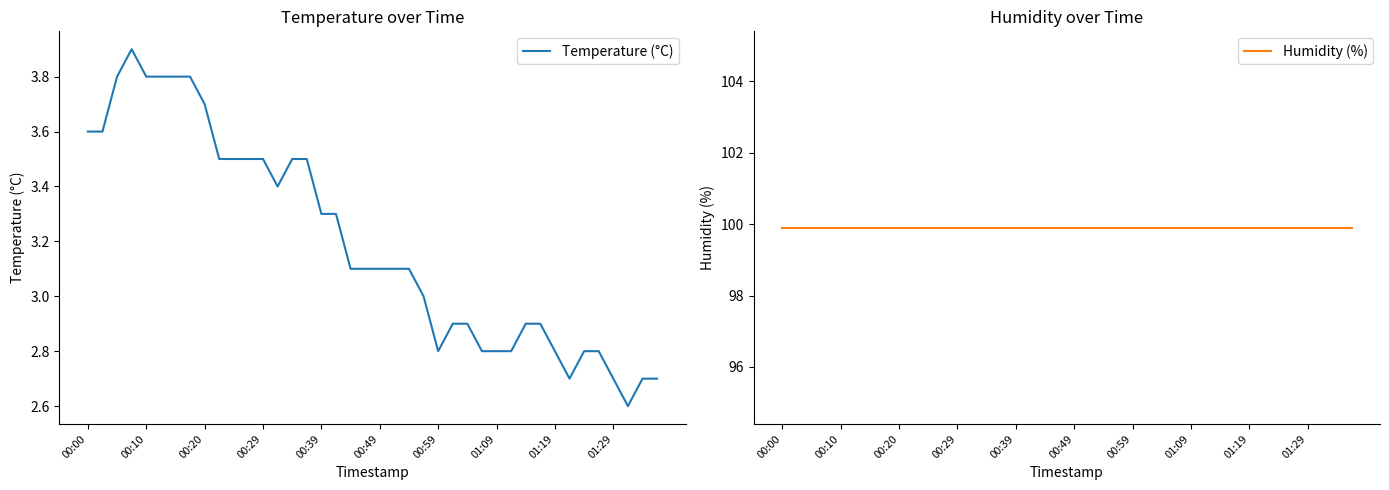

Which series has the widest spread of values?

Temperature (°C)